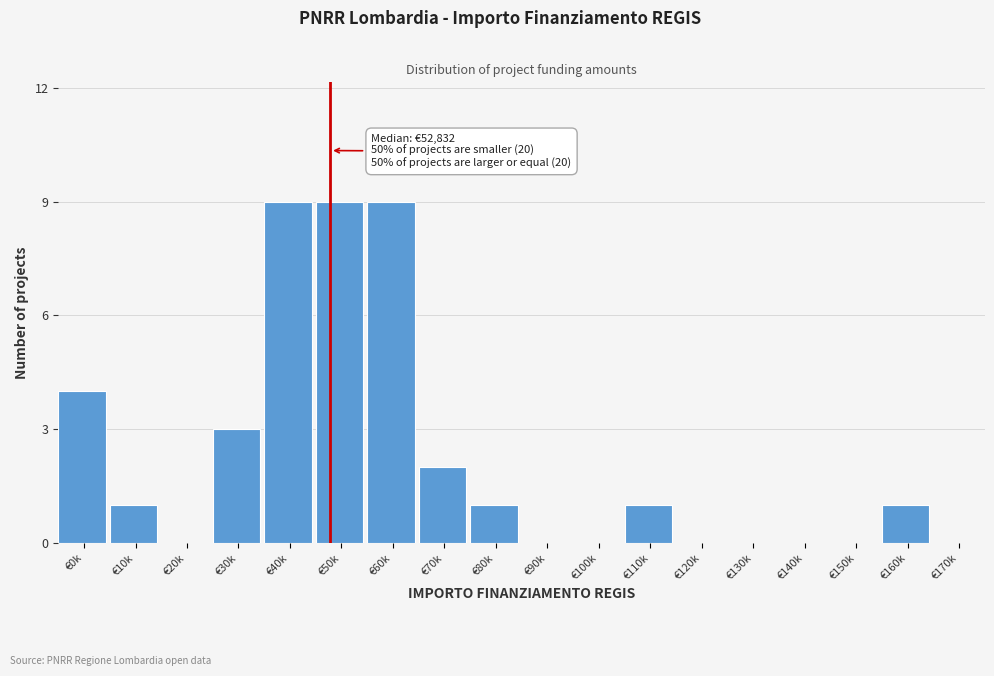

Reading left to right, transcribe all the data shown in this chart.

€0k=4	€10k=1	€20k=0	€30k=3	€40k=9	€50k=9	€60k=9	€70k=2	€80k=1	€90k=0	€100k=0	€110k=1	€120k=0	€130k=0	€140k=0	€150k=0	€160k=1	€170k=0